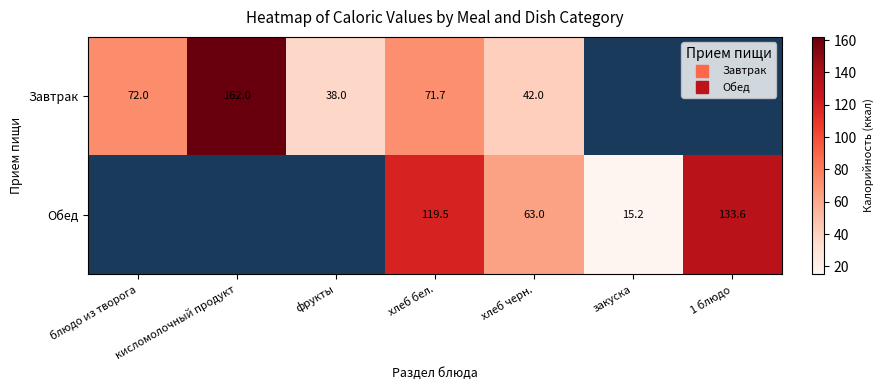

Is it true that Обед equals 63.0 at хлеб черн.?

True